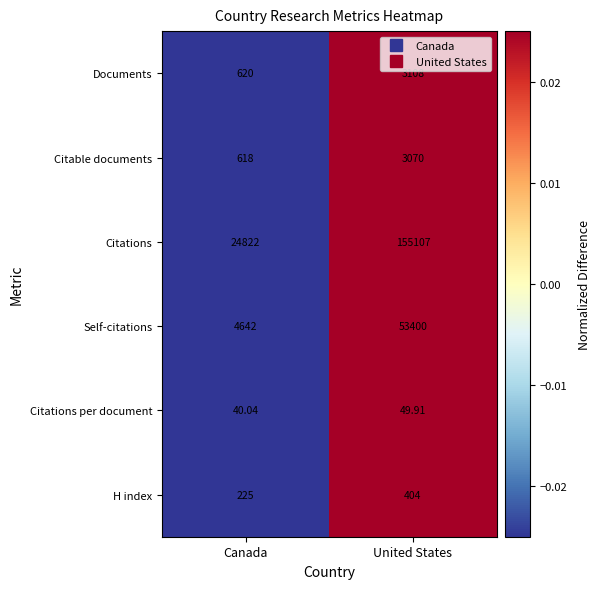

List the series in order of their peak value, lowest first.

Citations per document, H index, Citable documents, Documents, Self-citations, Citations